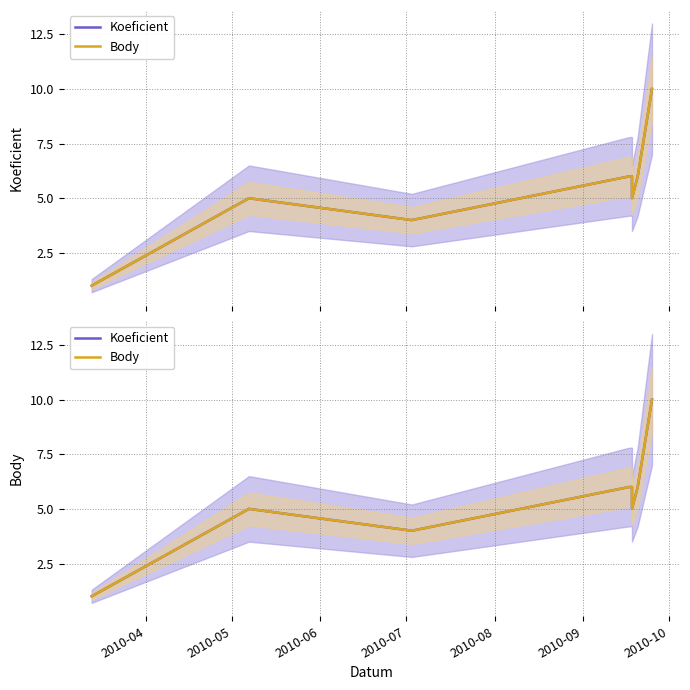

Reading left to right, what are all the values shown in this chart?

Koeficient: 1	5	4	6	6	6	5	6	10
Body: 1	5	4	6	6	6	5	6	10